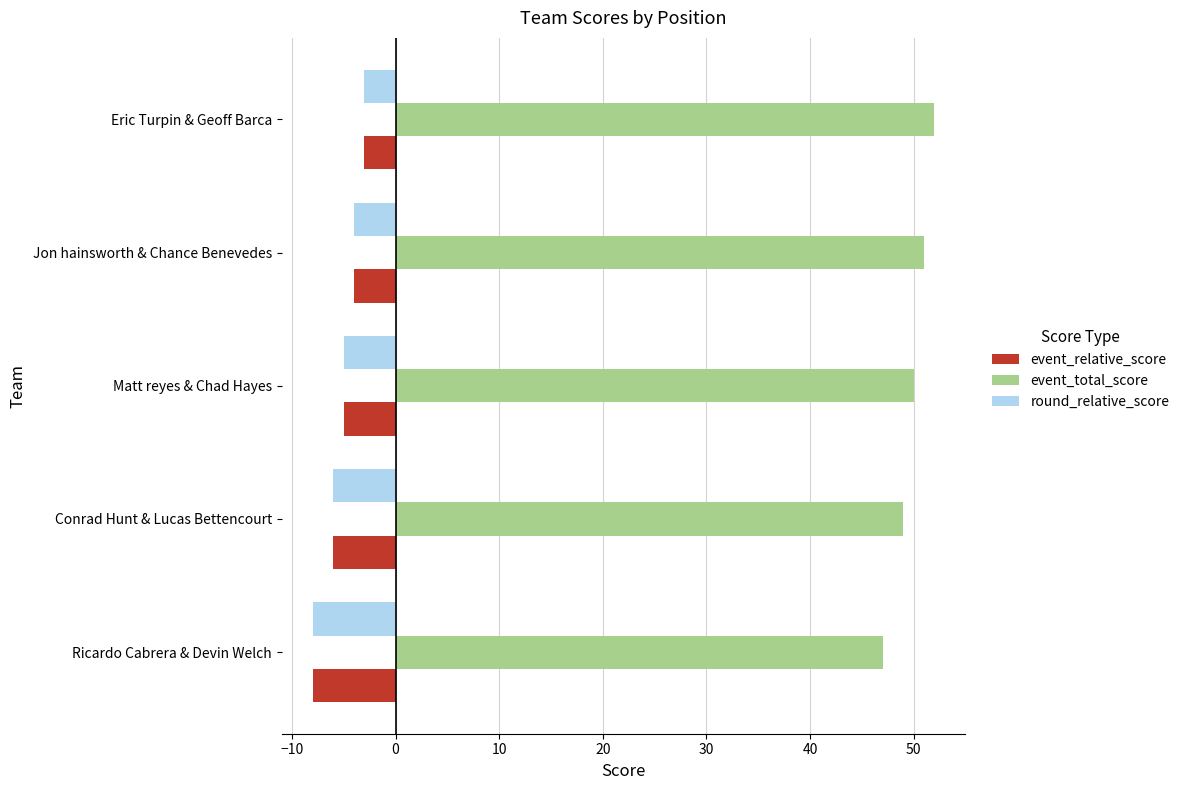

True or false: event_relative_score has a value of -4 at Jon hainsworth & Chance Benevedes.

True